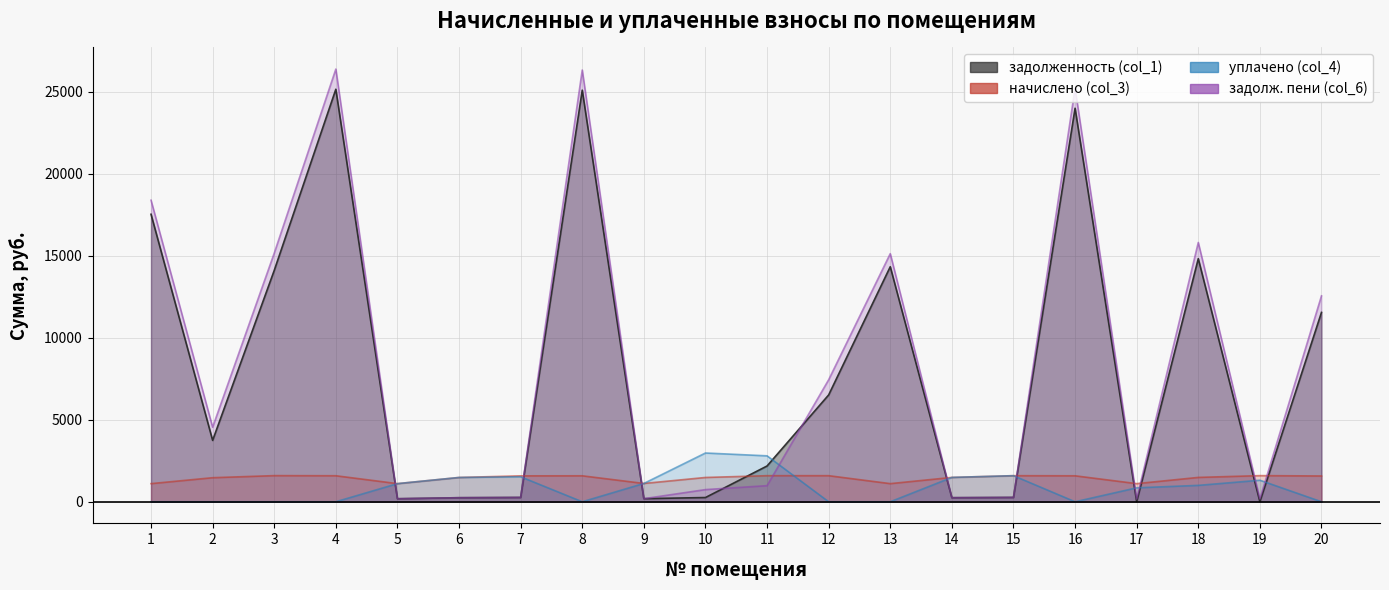

How many values in the задолженность (col_1) series are below 3742?

10